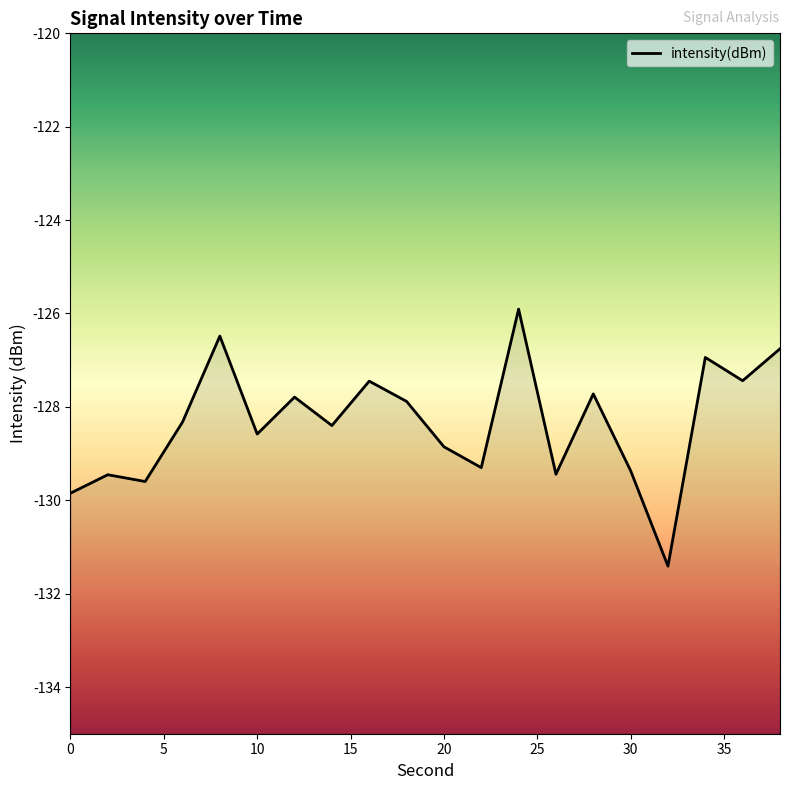

The value at 19 is -26.5. True or false?

False